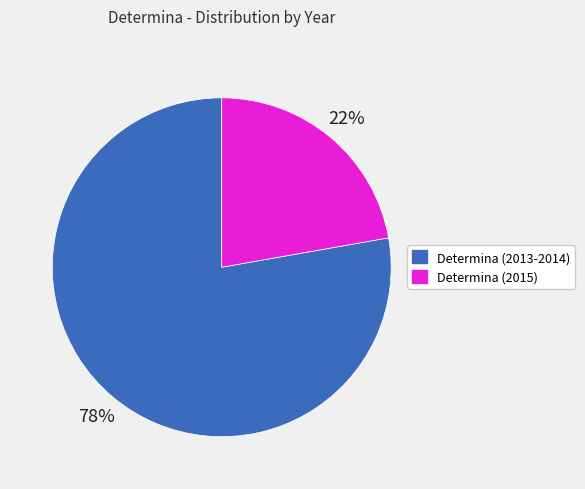

To the nearest percent, what is the difference between the largest and smallest slice percentages?

56%